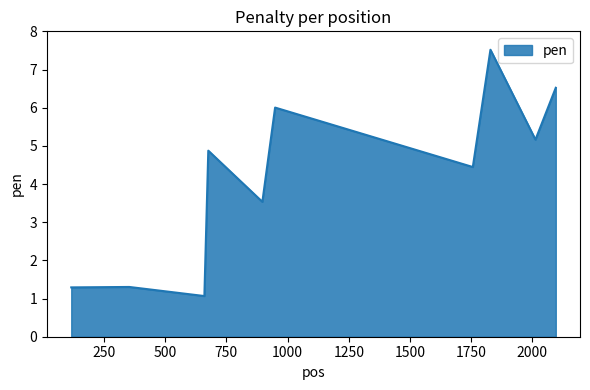

What is the greatest value displayed?

7.5